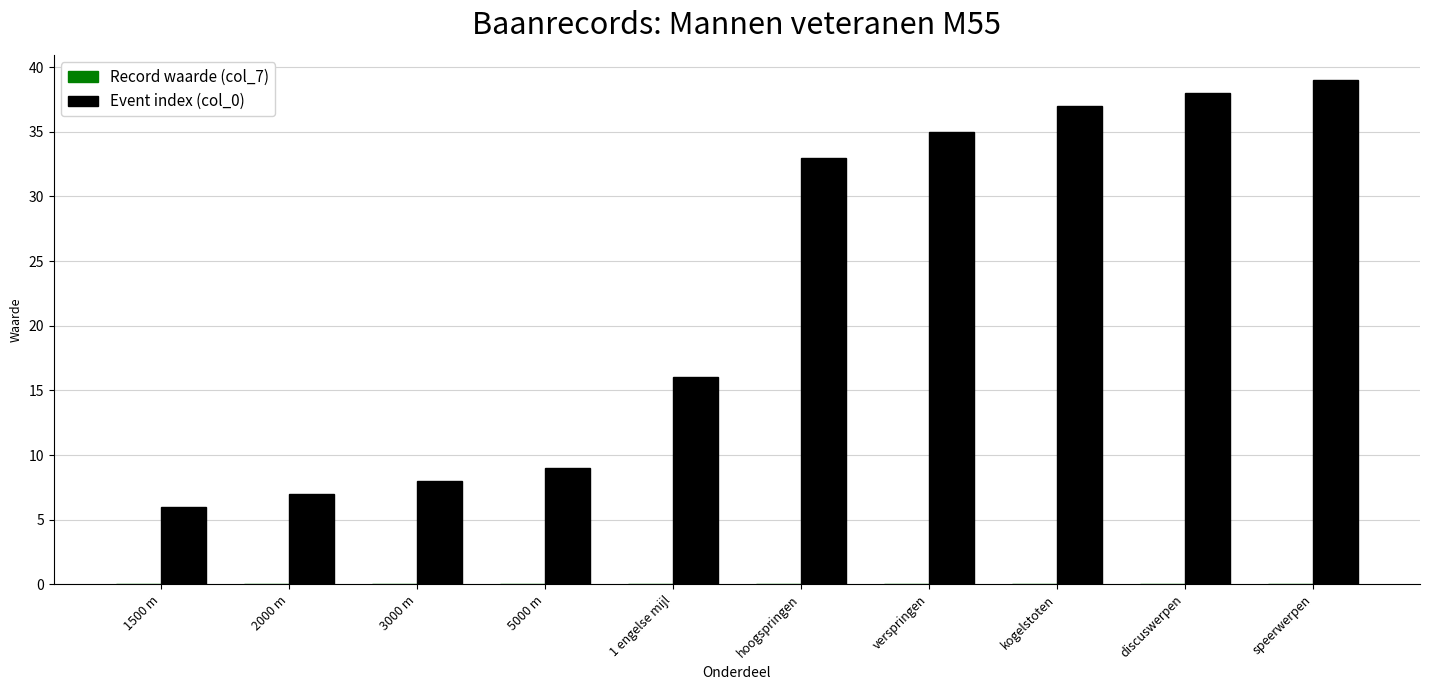

Is it true that Event index (col_0) equals 2.4 at 1500 m?

False